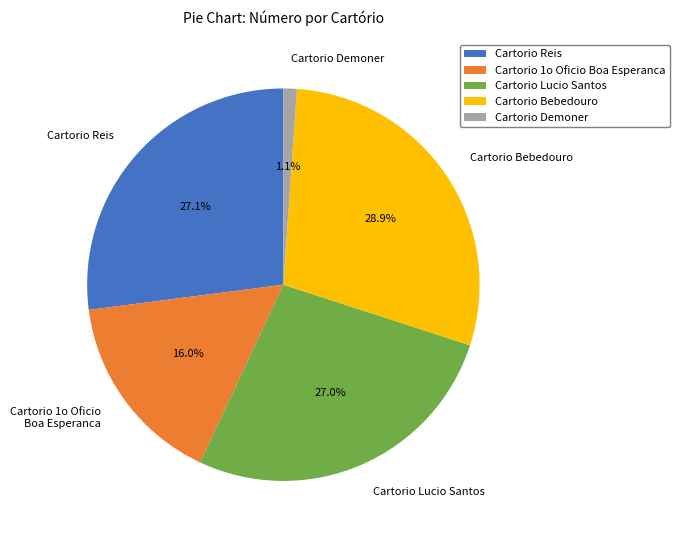

Is Cartorio Lucio Santos the majority of the pie?

No